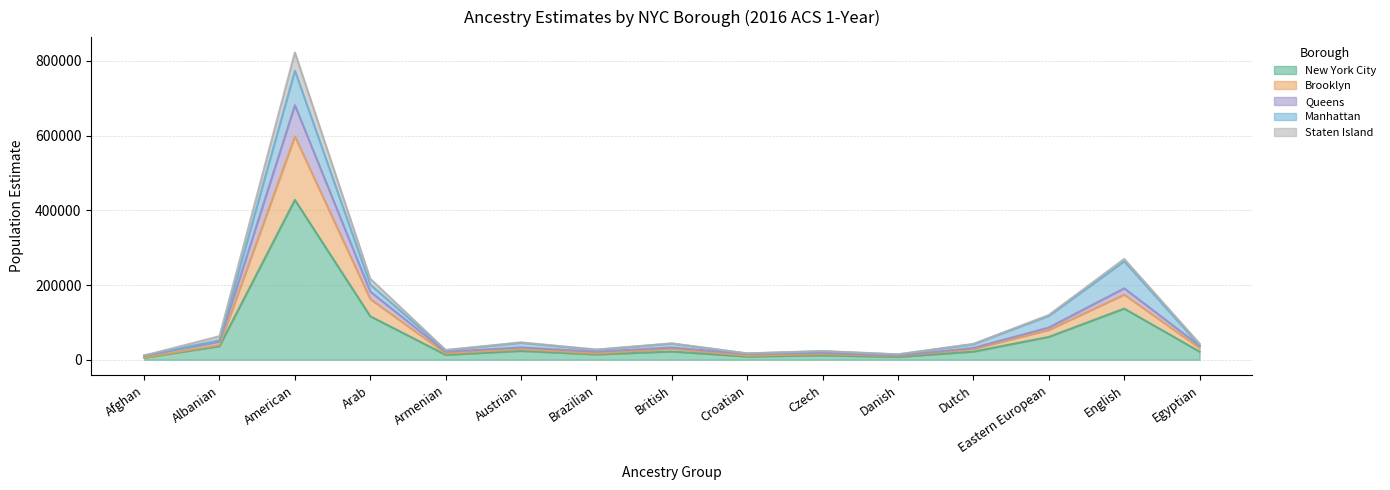

Which has a higher value, Croatian or Danish?

Croatian